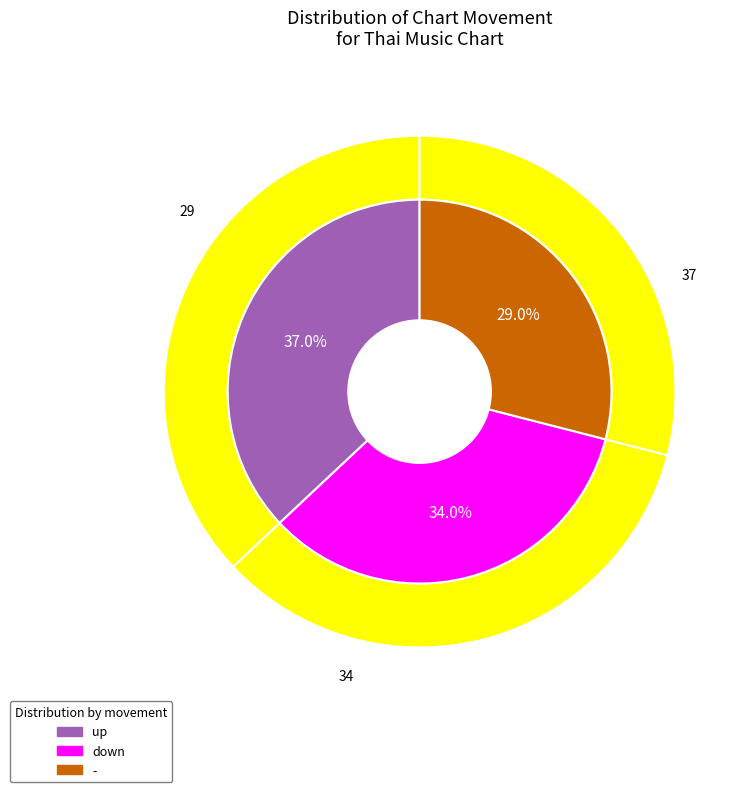

Count the number of slices in the pie.

3